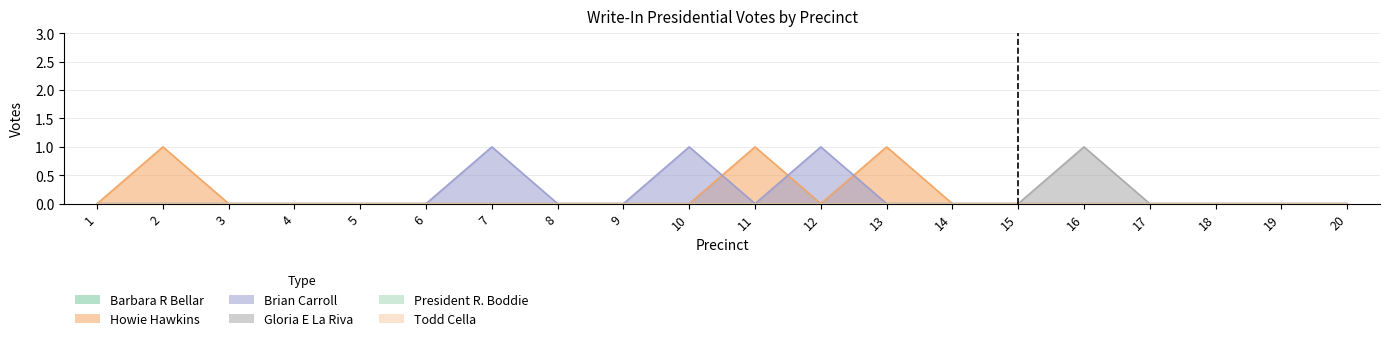

True or false: Howie Hawkins and Gloria E La Riva cross at least once.

False